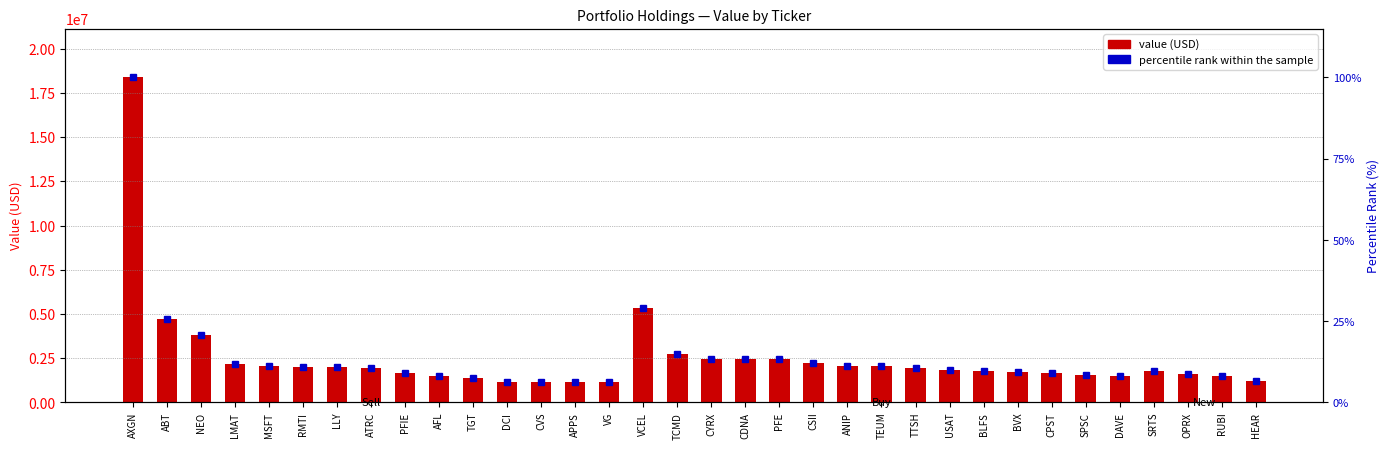

What is the sum of all percentile rank within the sample values?

468.9